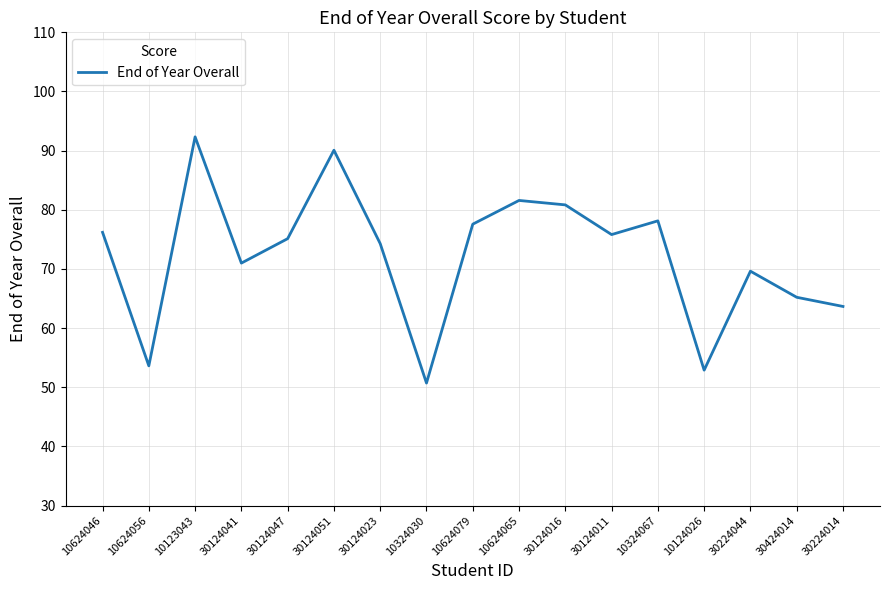

Read the value at 10624079.

77.6